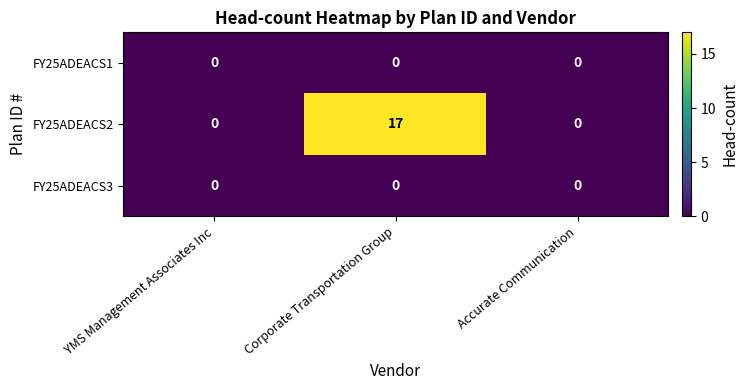

Which series changed the most between Corporate Transportation Group and Accurate Communication?

FY25ADEACS2